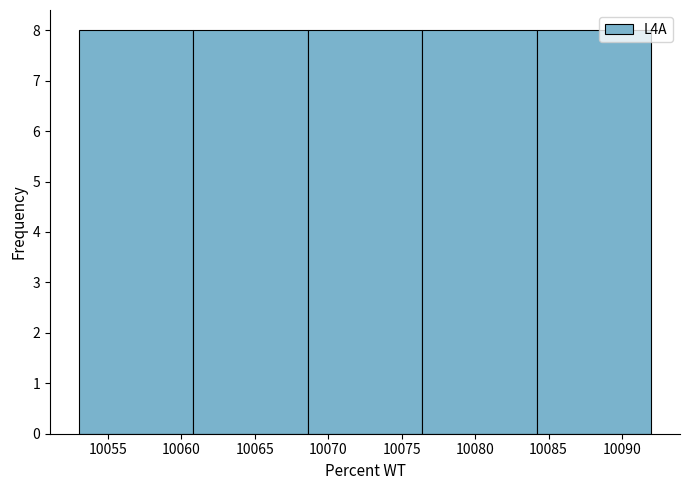

Reading left to right, transcribe this chart: for each bar, give the range it covers on the x-axis and its height. Neither the bar edges nor the heights are printed on the chart, so give them approximately, as read against the axes.

10053.0 to 10060.8: 8
10060.8 to 10068.6: 8
10068.6 to 10076.4: 8
10076.4 to 10084.2: 8
10084.2 to 10092.0: 8